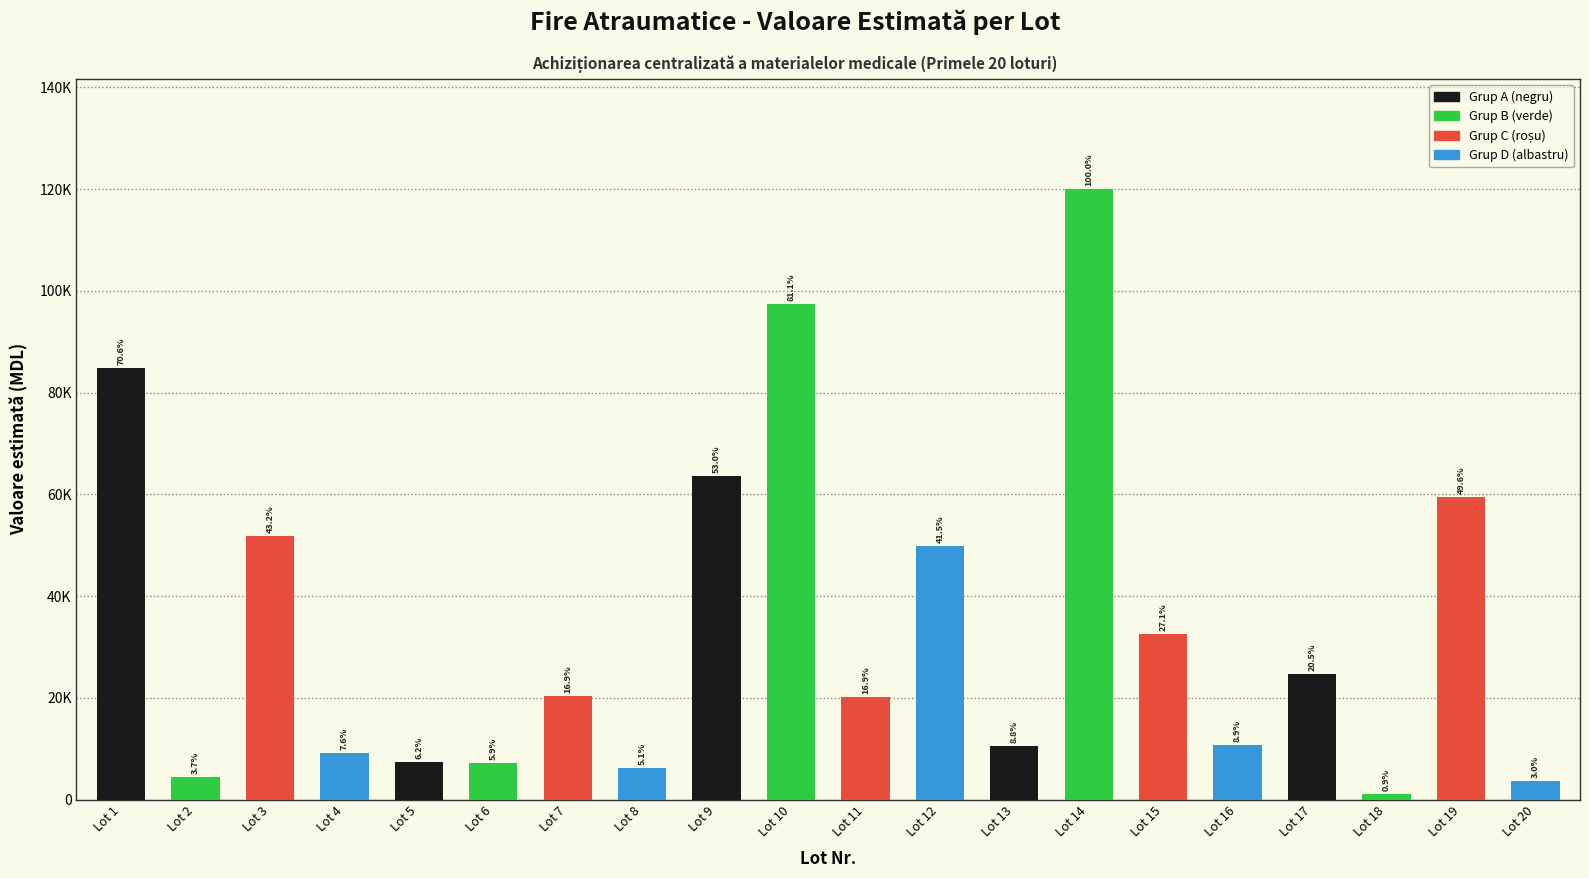

Are the bars horizontal?

No